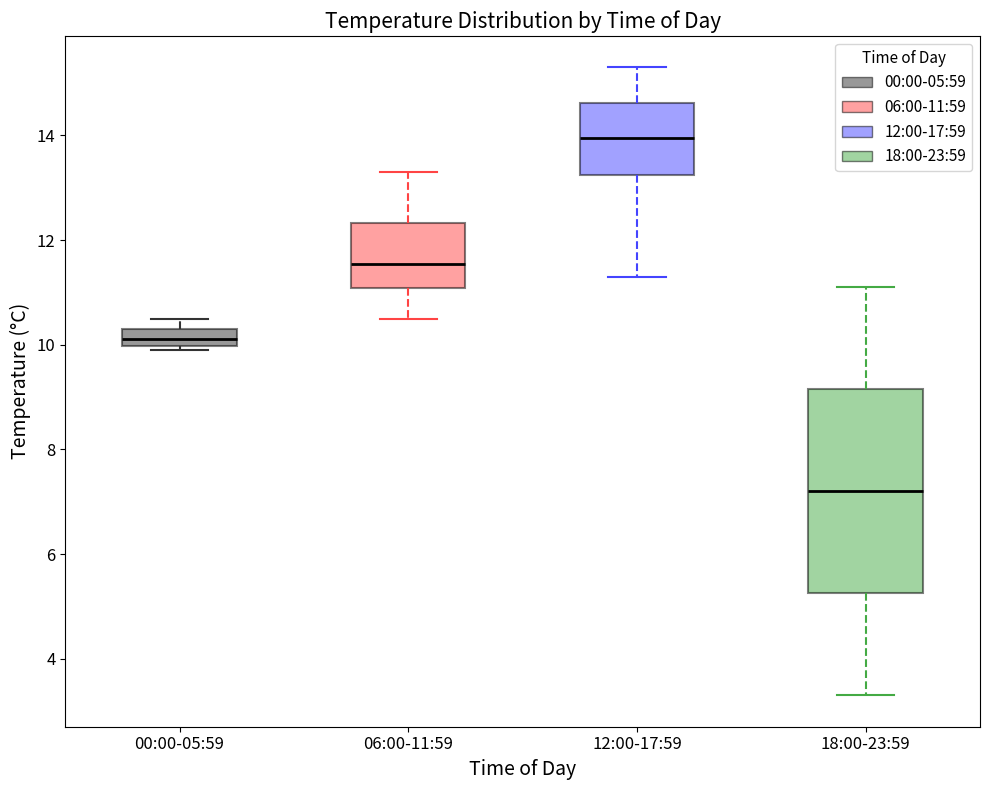

Which box has the highest median line?

12:00-17:59